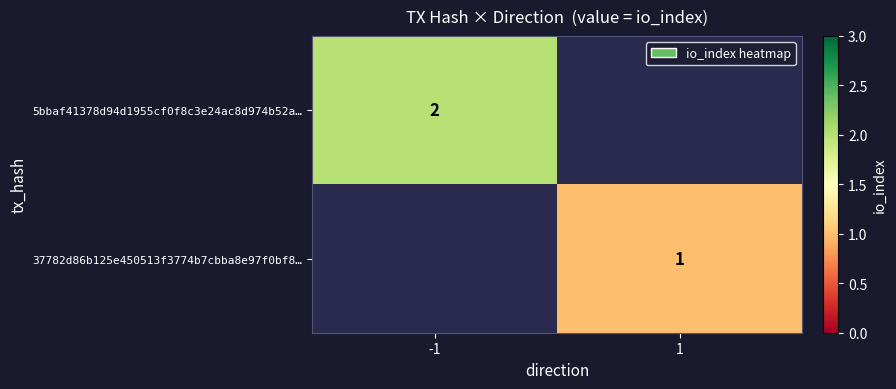

Is the value of 37782d86b125e450513f3774b7cbba8e97f0bf8… at 1 greater than the value of 5bbaf41378d94d1955cf0f8c3e24ac8d974b52a… at -1?

No